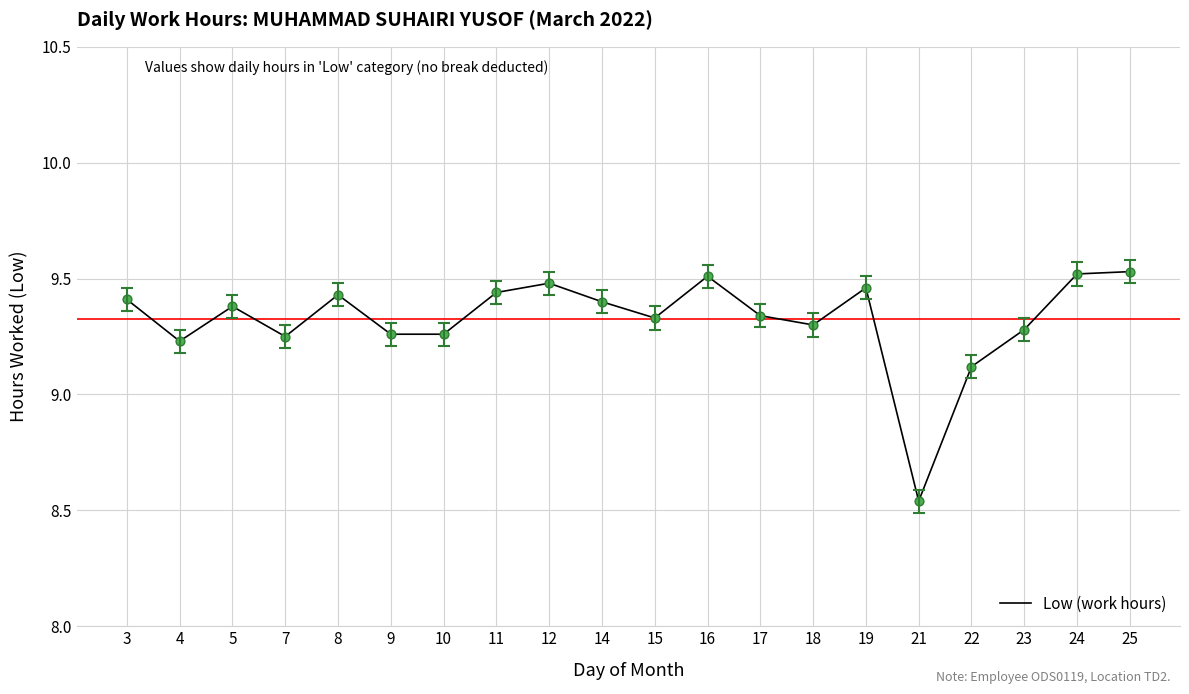

Approximately how many times larger is the value at 18 compared to 25?

1.0